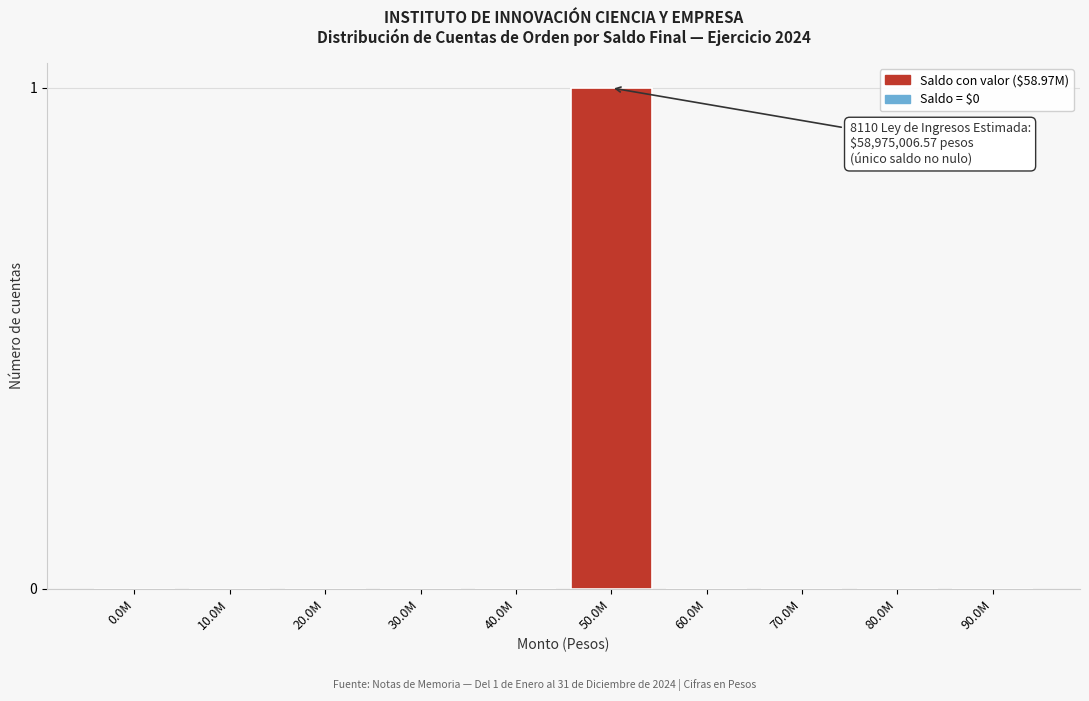

Reading left to right, extract all data points from this chart.

0.0M=0	10.0M=0	20.0M=0	30.0M=0	40.0M=0	50.0M=1	60.0M=0	70.0M=0	80.0M=0	90.0M=0